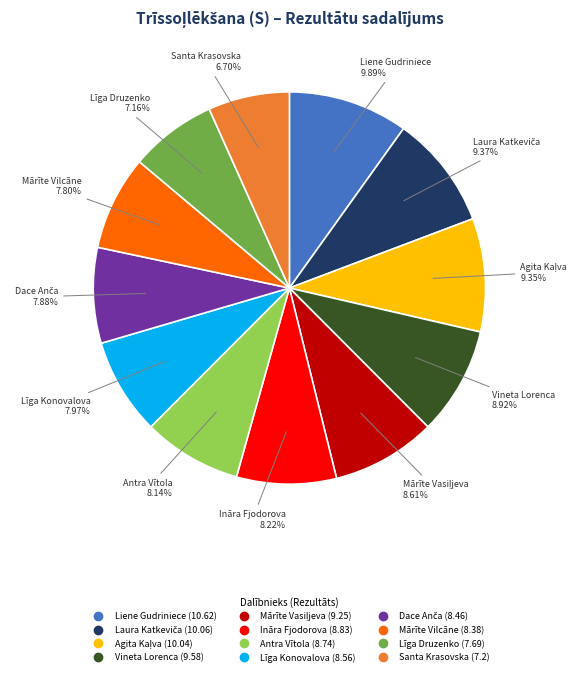

Does Mārīte Vilcāne account for over 50% of the chart?

No